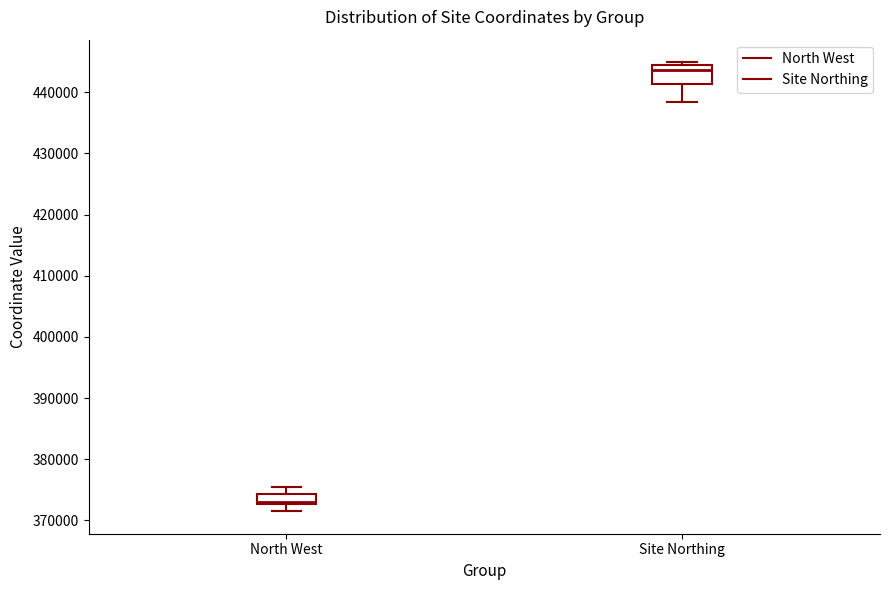

Which box's median line is the highest?

Site Northing